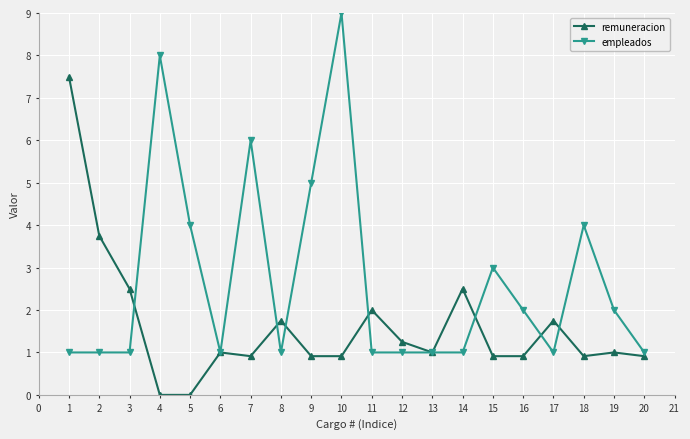

Which category has the highest value across all series?

10